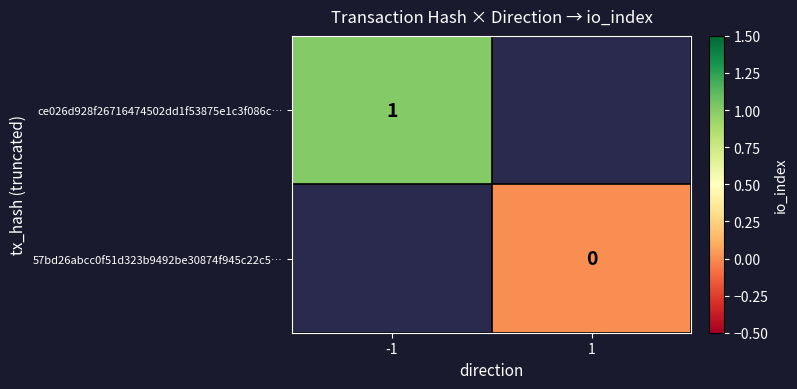

True or false: ce026d928f26716474502dd1f53875e1c3f086c… has a value of 2 at -1.

False